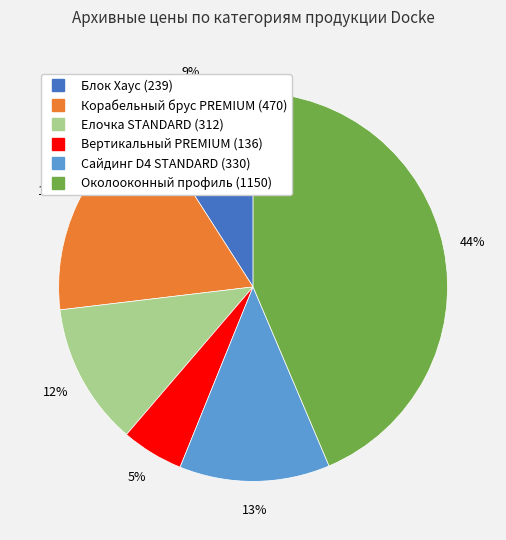

Is the sum of Вертикальный PREMIUM (136) and Елочка STANDARD (312) greater than half?

No